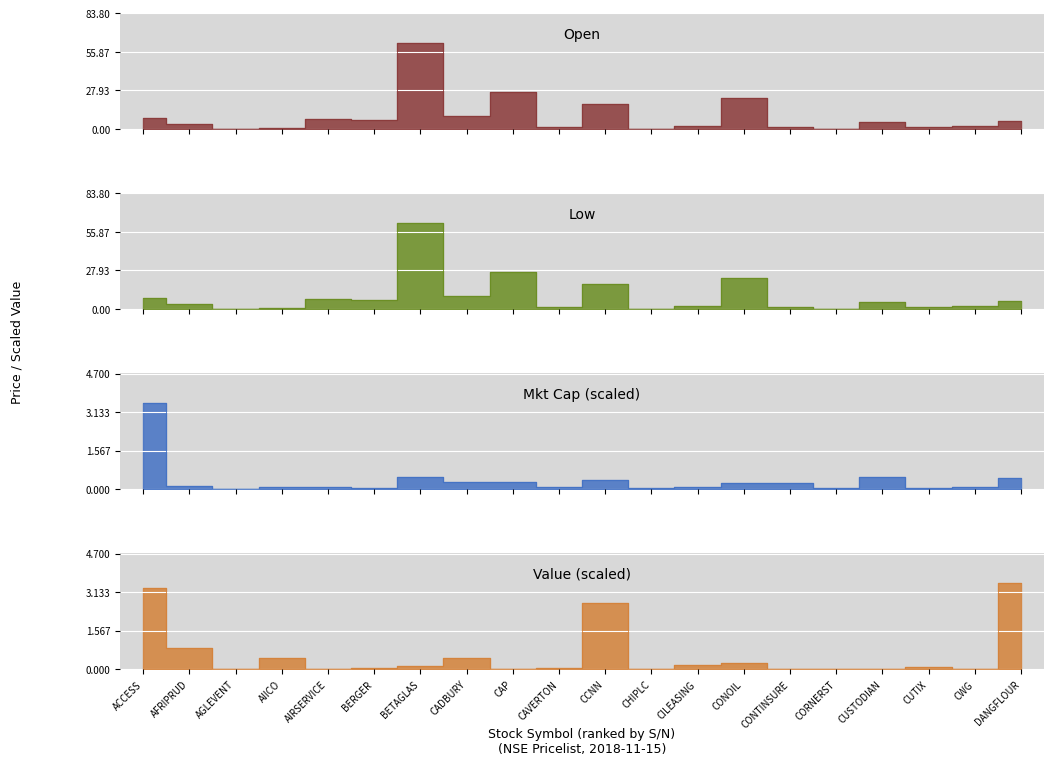

What is the average value of the Open series?

9.3